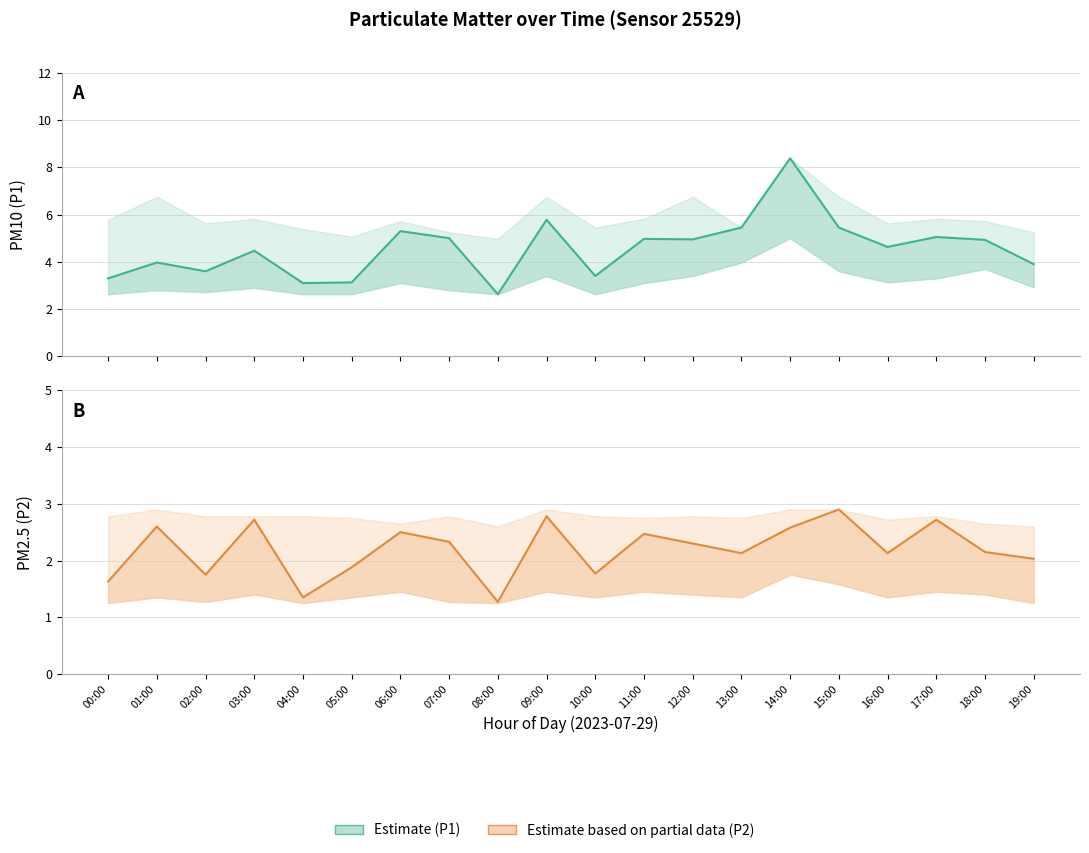

Reading right to left, transcribe all the data shown in this chart.

P1 (PM10 estimate): 19:00=3.9	18:00=4.9	17:00=5.0	16:00=4.6	15:00=5.5	14:00=8.4	13:00=5.5	12:00=5.0	11:00=5.0	10:00=3.4	09:00=5.8	08:00=2.6	07:00=5.0	06:00=5.3	05:00=3.1	04:00=3.1	03:00=4.5	02:00=3.6	01:00=4.0	00:00=3.3
P2 (PM2.5 estimate): 19:00=2.0	18:00=2.1	17:00=2.7	16:00=2.1	15:00=2.9	14:00=2.6	13:00=2.1	12:00=2.3	11:00=2.5	10:00=1.8	09:00=2.8	08:00=1.3	07:00=2.3	06:00=2.5	05:00=1.9	04:00=1.4	03:00=2.7	02:00=1.8	01:00=2.6	00:00=1.6